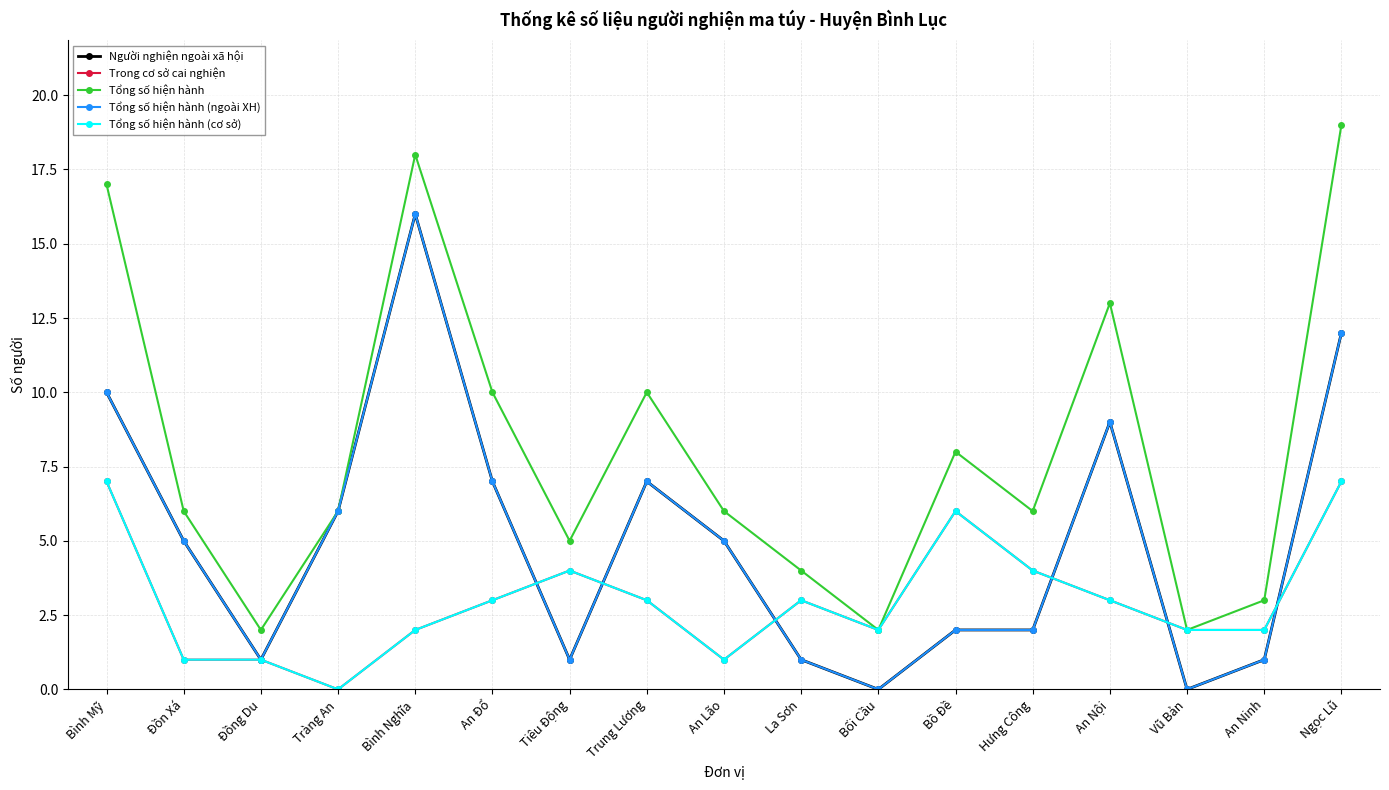

Is this an area chart (filled region under the line)?

No